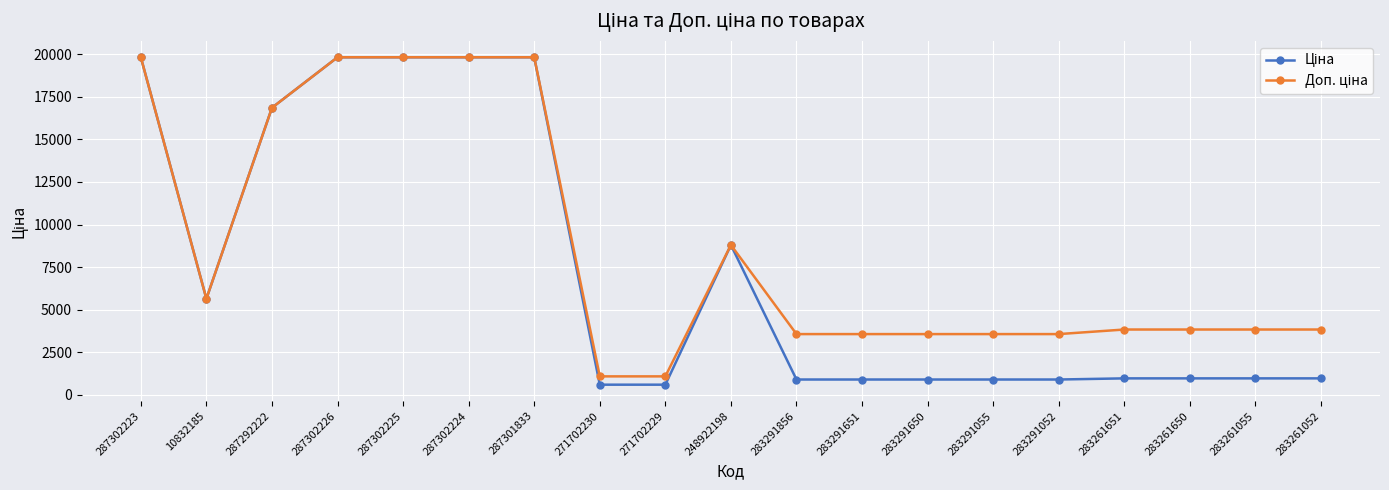

Does the chart have visible grid lines?

Yes